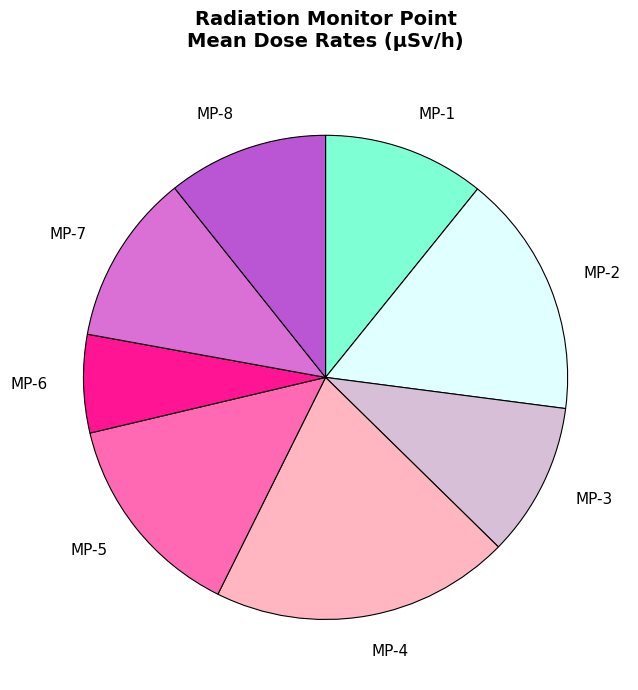

True or false: MP-8 accounts for 25% of the total.

False